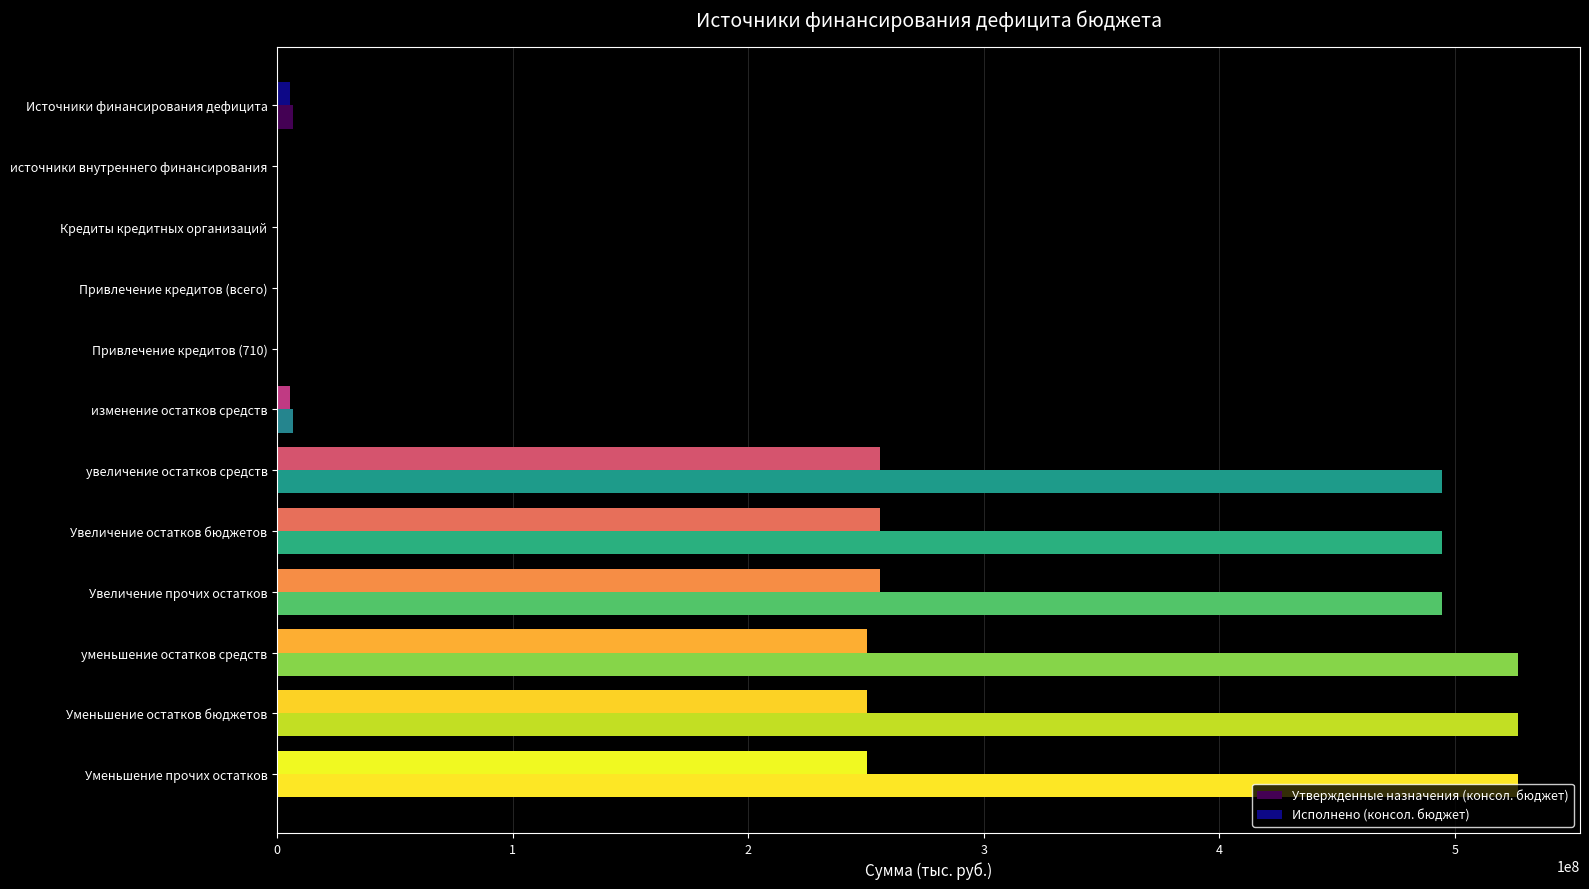

Count the number of categories in the chart.

12